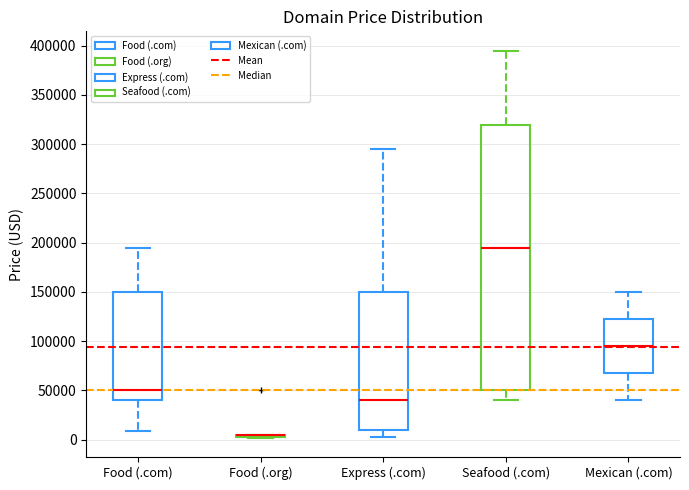

Where is the upper edge of the box for Express (.com) on the y-axis? The values are not printed on the chart, so give them approximately, as read against the axis.

150000